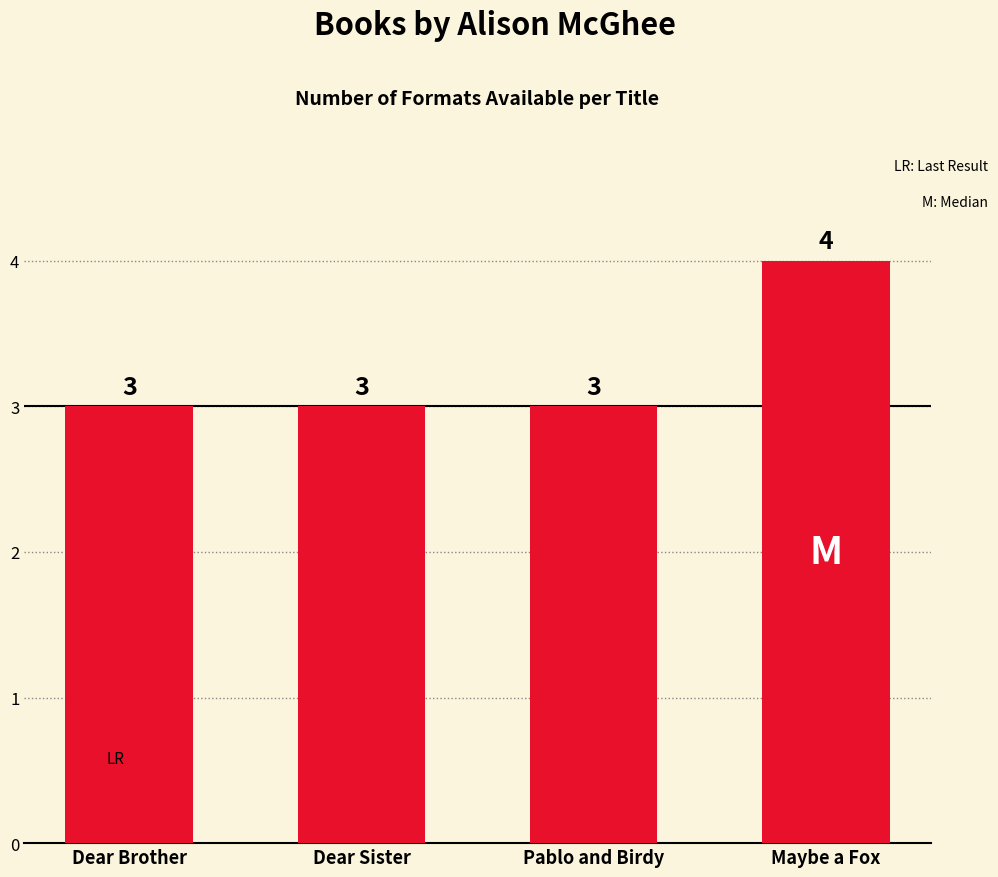

Reading left to right, what are all the values shown in this chart?

3	3	3	4